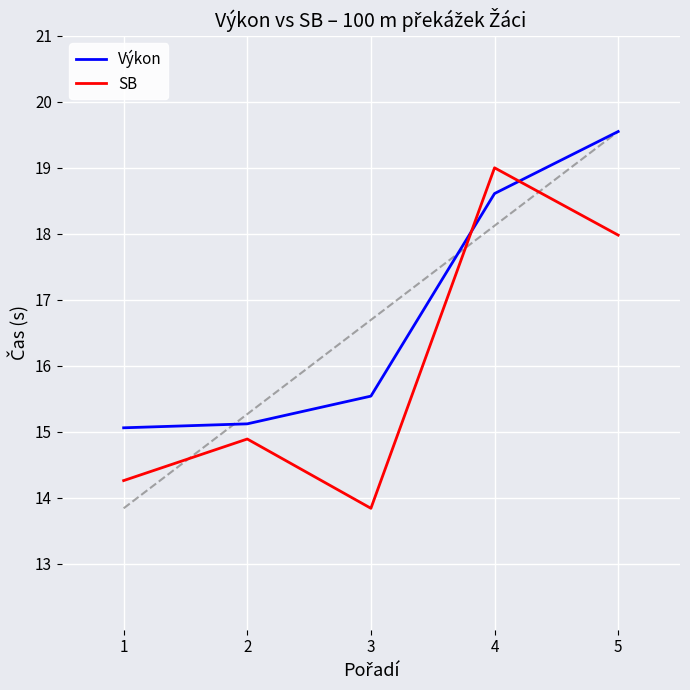

What is the smallest value displayed?

13.8